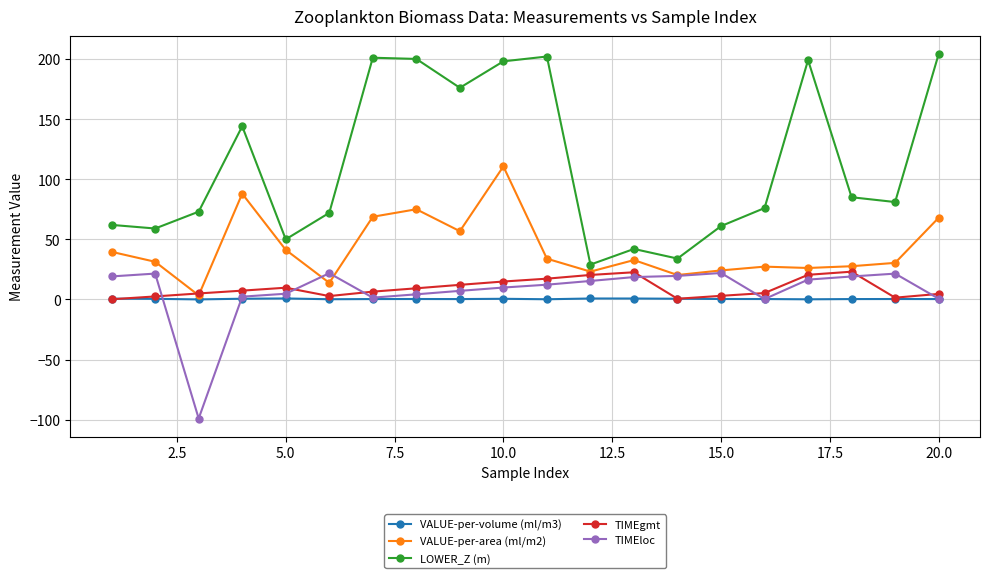

Is this an area chart (filled region under the line)?

No